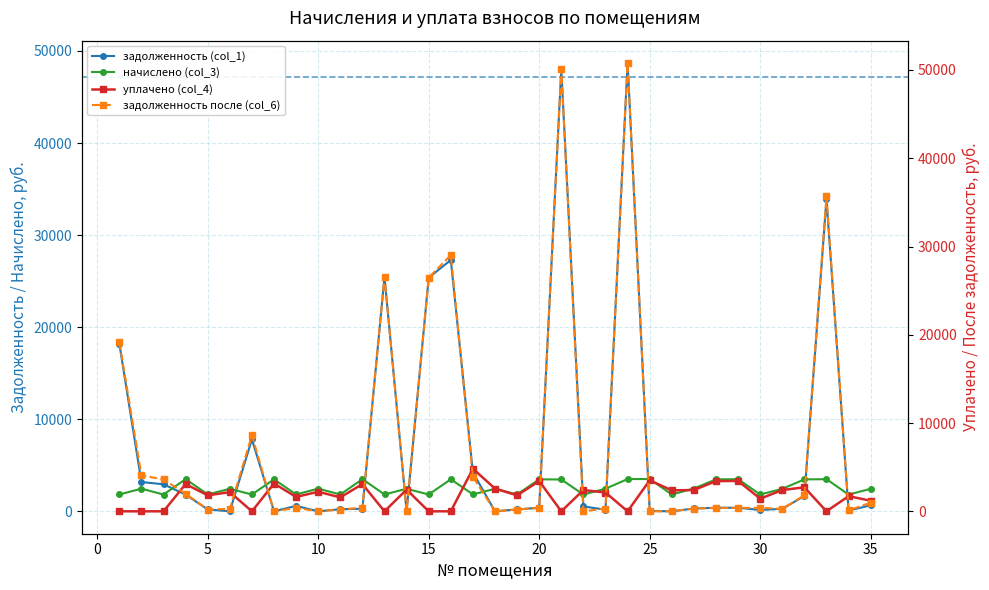

List the series in order of their peak value, lowest first.

начислено (col_3), уплачено (col_4), задолженность (col_1), задолженность после (col_6)